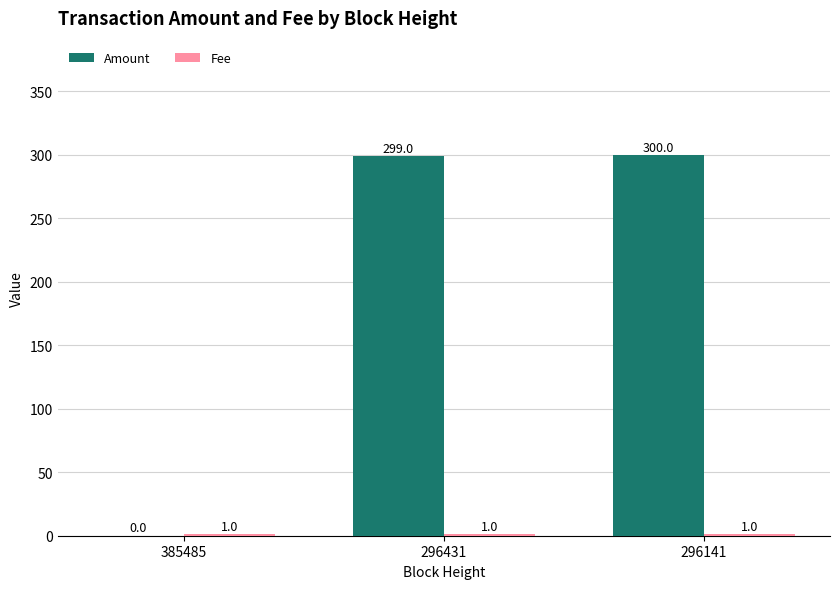

What is the average value of the Amount series?

200